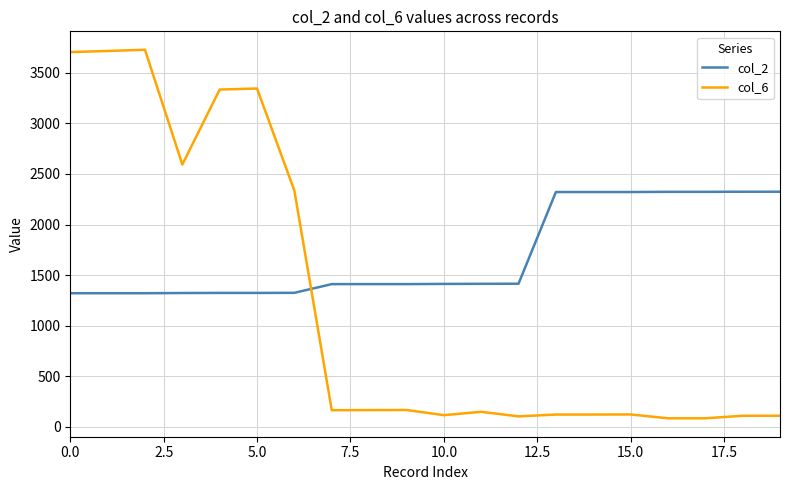

Which series has the largest total across all categories?

col_2